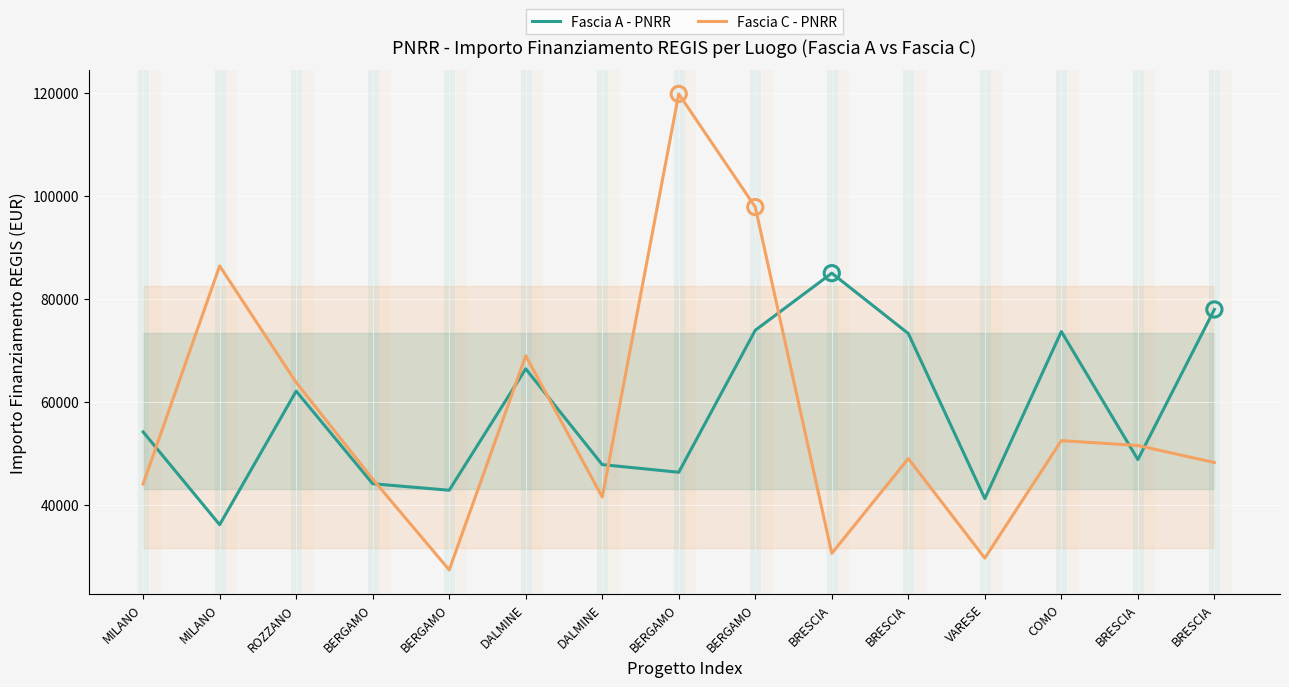

Which series contains the highest Y value?

Fascia C - PNRR